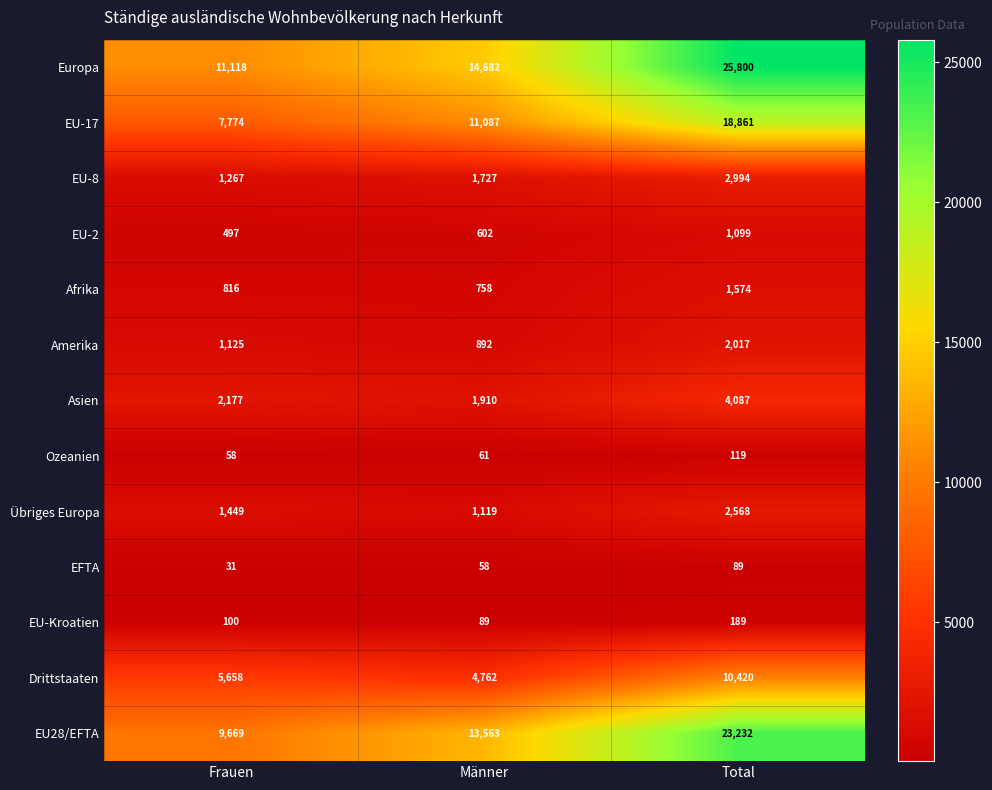

At which label does EU28/EFTA reach its peak?

Total